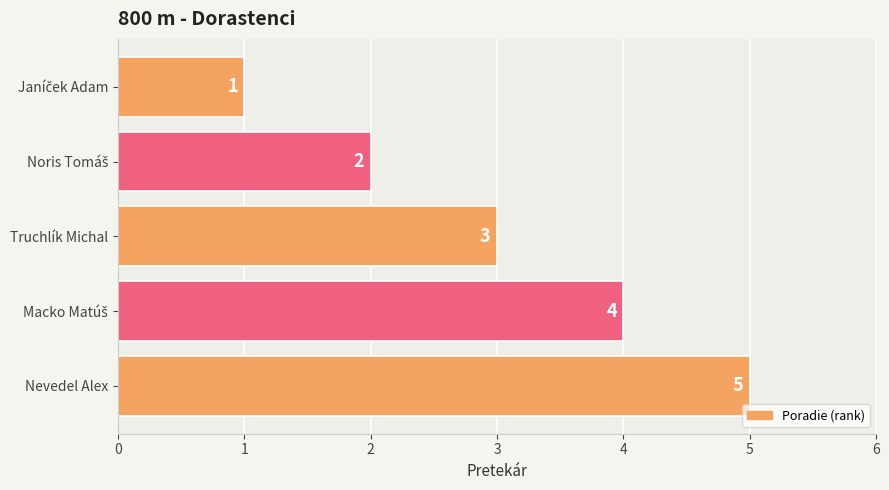

What is the approximate value at Truchlík Michal?

3